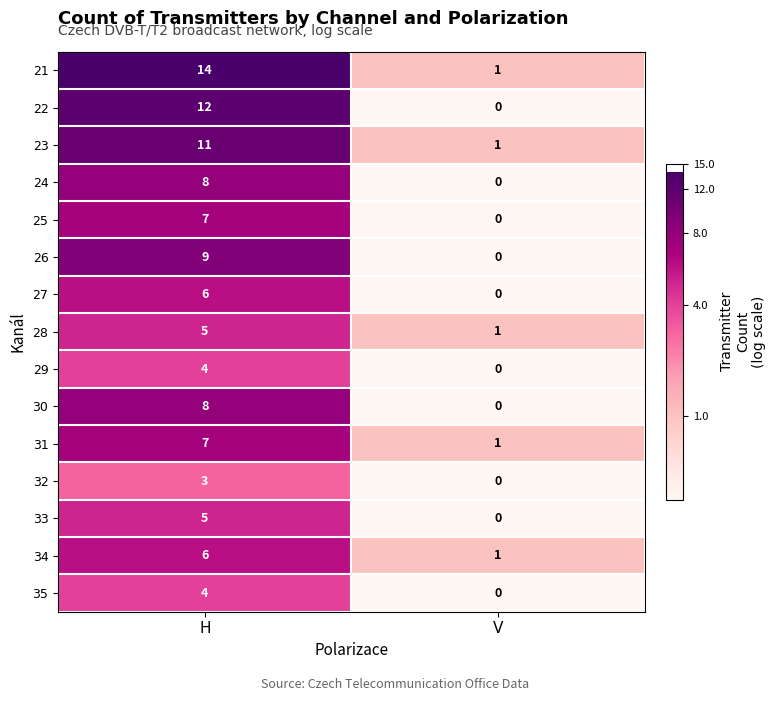

What is the spread (max minus min) of values at V?

1